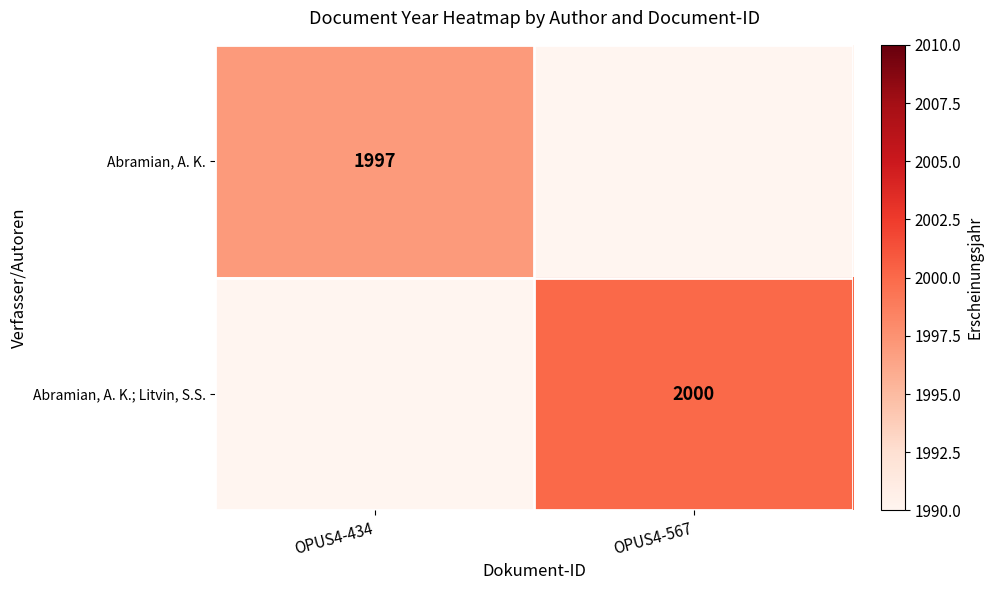

The value of Abramian, A. K. at OPUS4-434 is 1997. True or false?

True